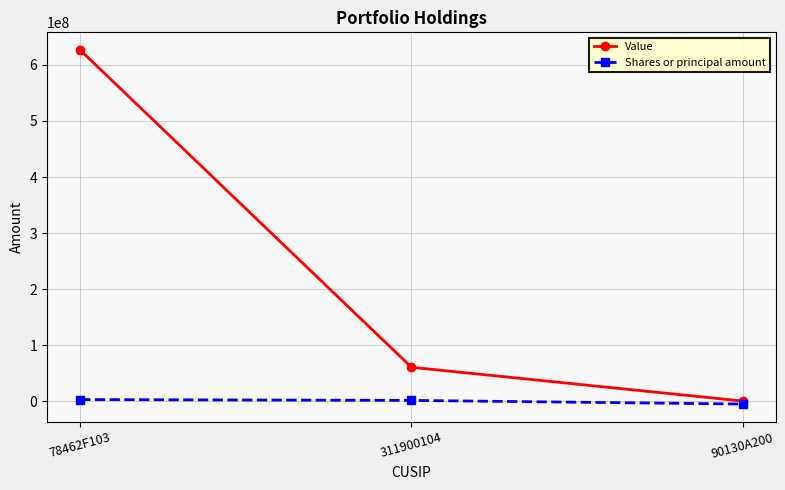

At which category does the chart reach its peak across all series?

78462F103